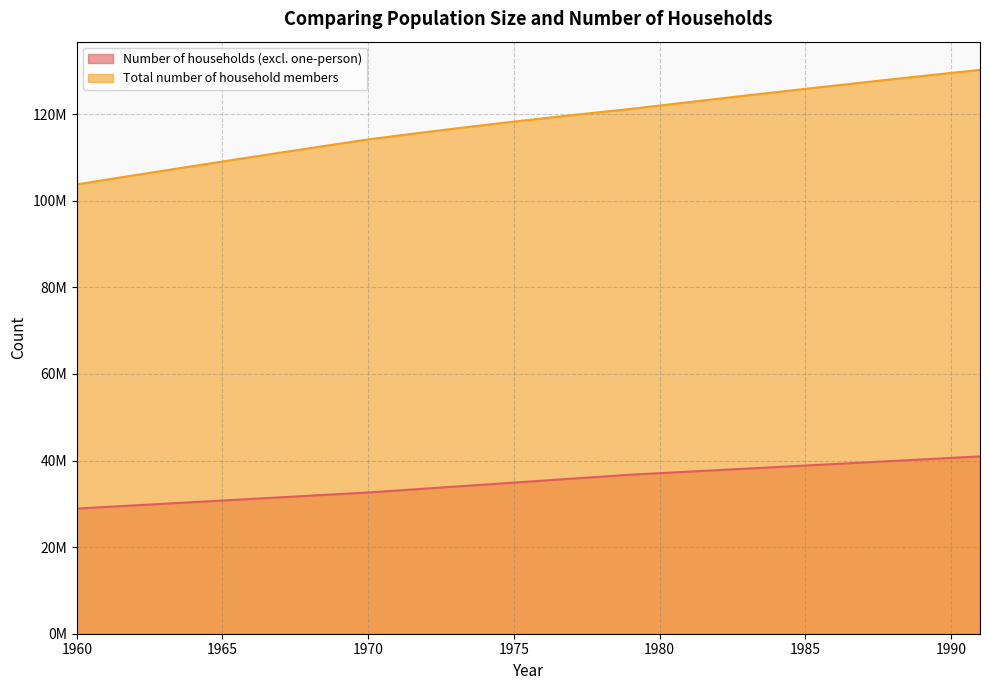

Rank the series by their maximum value, from highest to lowest.

Total number of household members, Number of households (excl. one-person)